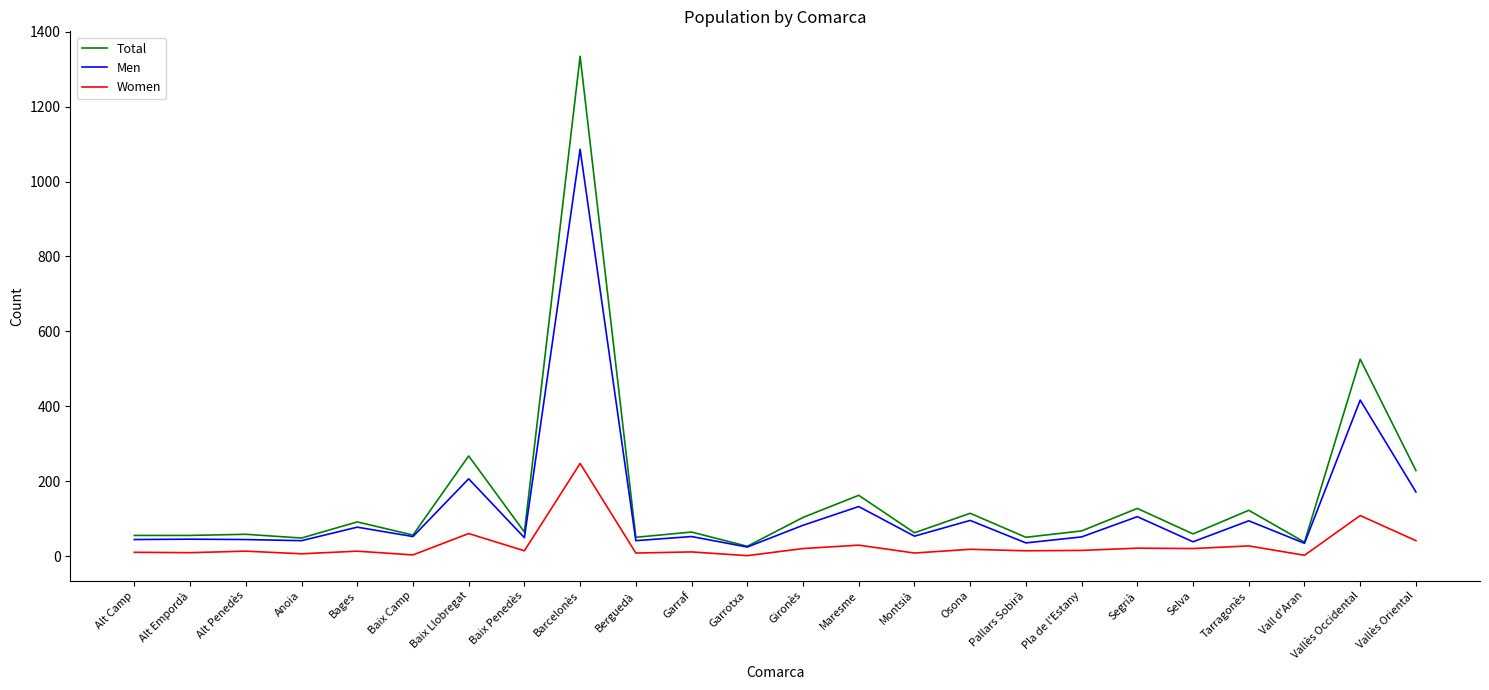

Which series has the largest range (max minus min)?

Total